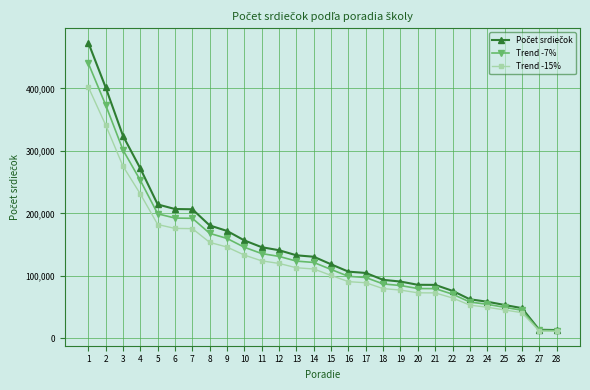

What is the difference between the highest and lowest values at 3?

48592.2